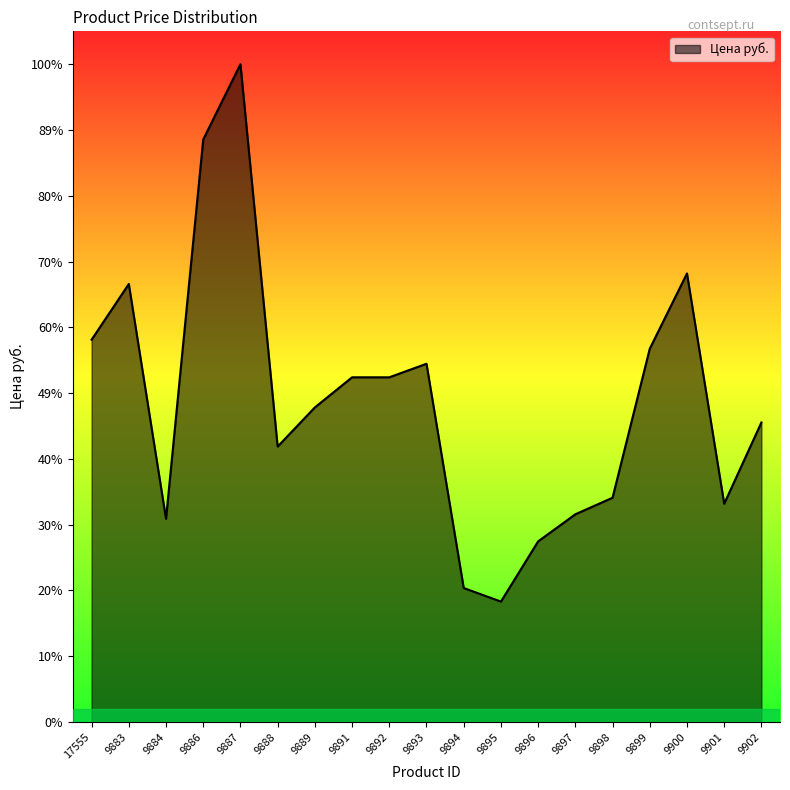

Does the chart have visible grid lines?

No